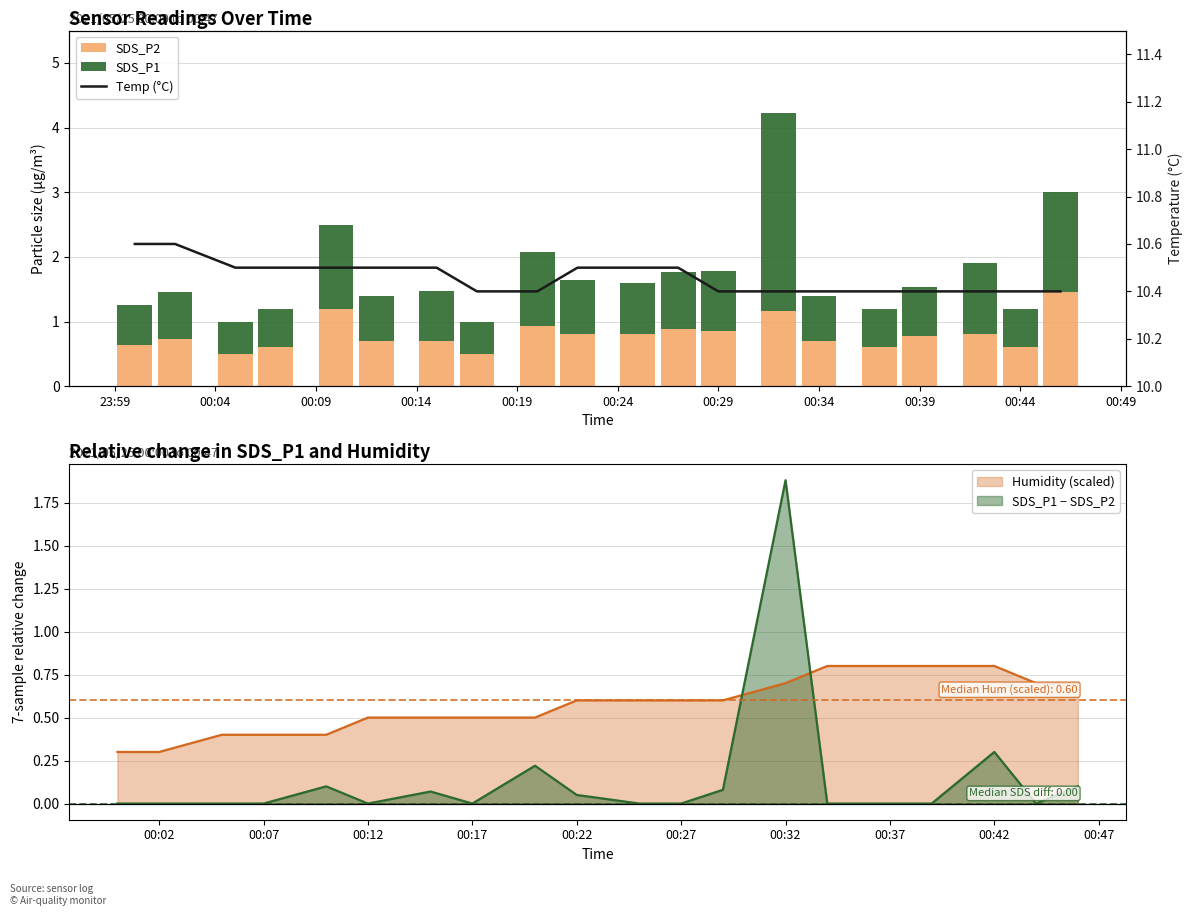

What is the maximum value shown in the chart?

10.6